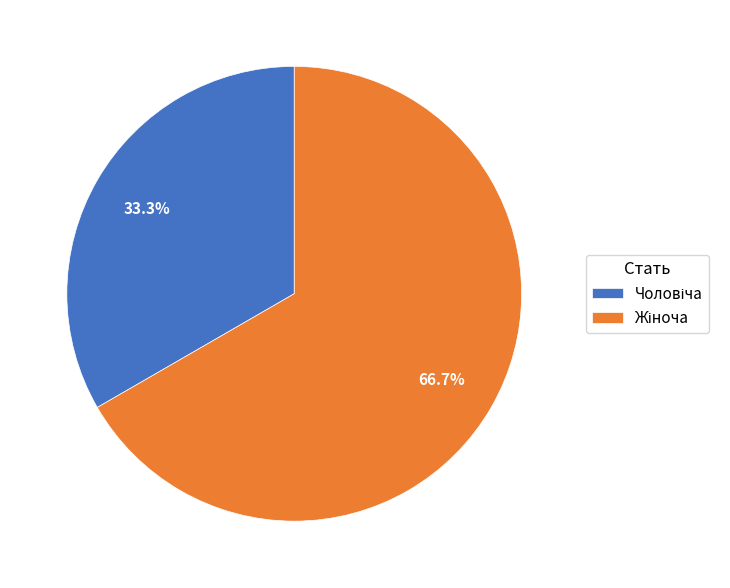

Does any single category account for the majority?

Yes